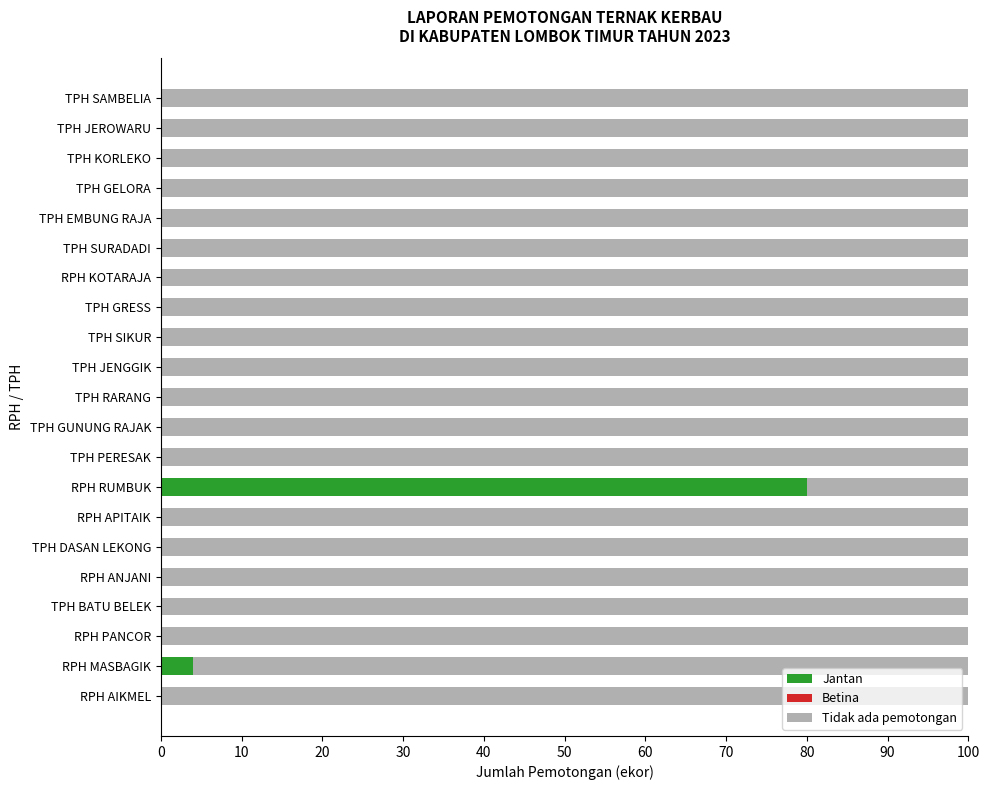

The value of Jantan at TPH EMBUNG RAJA is -50. True or false?

False